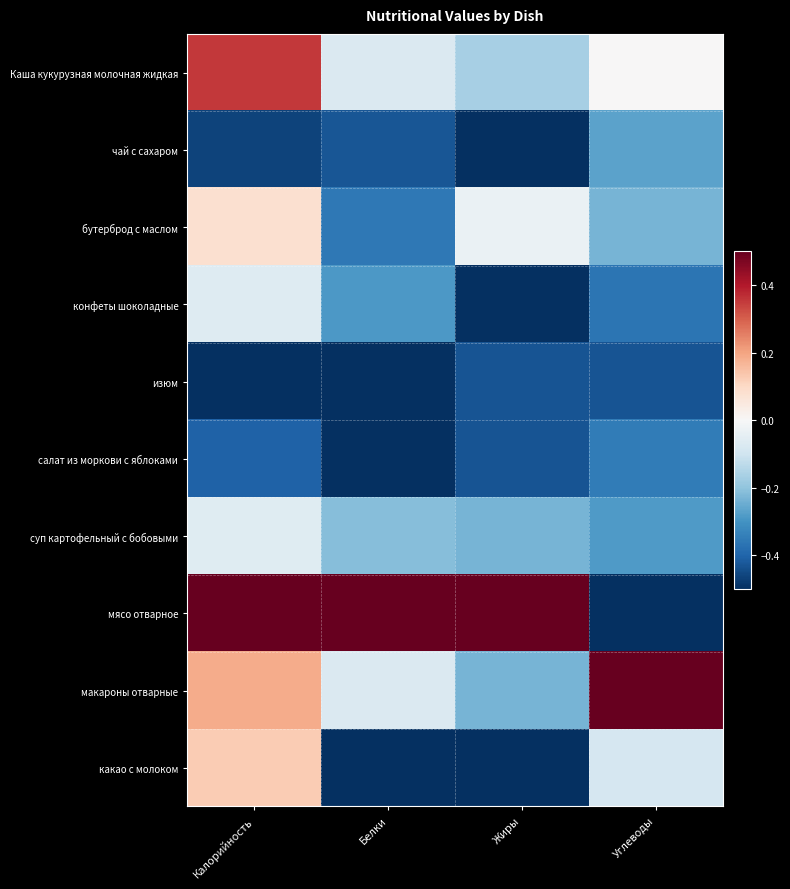

Which series has the largest range (max minus min)?

мясо отварное